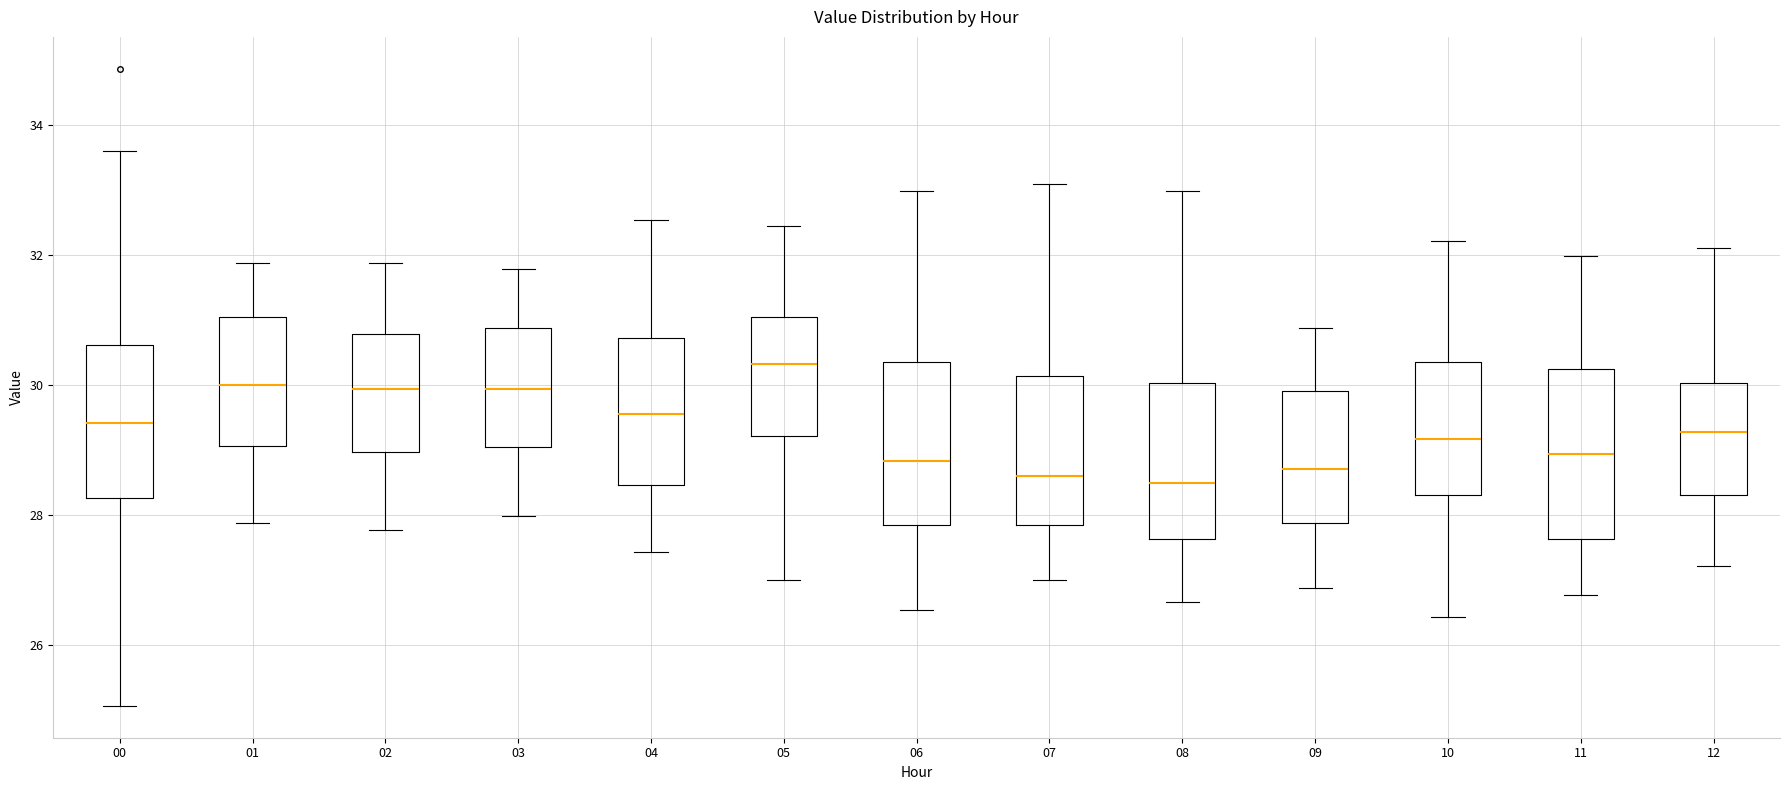

Reading left to right, read every box against the y-axis: the position of its median line, the range the box covers, and the ends of its whiskers. The values are not printed on the chart, so give them approximately, as read against the axis.

00: median 29.4, box 28.2 to 30.6, whiskers 25.0 to 33.6
01: median 30.0, box 29.0 to 31.0, whiskers 27.8 to 31.8
02: median 30.0, box 29.0 to 30.8, whiskers 27.8 to 31.8
03: median 30.0, box 29.0 to 30.8, whiskers 28.0 to 31.8
04: median 29.6, box 28.4 to 30.8, whiskers 27.4 to 32.6
05: median 30.4, box 29.2 to 31.0, whiskers 27.0 to 32.4
06: median 28.8, box 27.8 to 30.4, whiskers 26.6 to 33.0
07: median 28.6, box 27.8 to 30.2, whiskers 27.0 to 33.0
08: median 28.4, box 27.6 to 30.0, whiskers 26.6 to 33.0
09: median 28.8, box 27.8 to 30.0, whiskers 26.8 to 30.8
10: median 29.2, box 28.4 to 30.4, whiskers 26.4 to 32.2
11: median 29.0, box 27.6 to 30.2, whiskers 26.8 to 32.0
12: median 29.2, box 28.4 to 30.0, whiskers 27.2 to 32.2